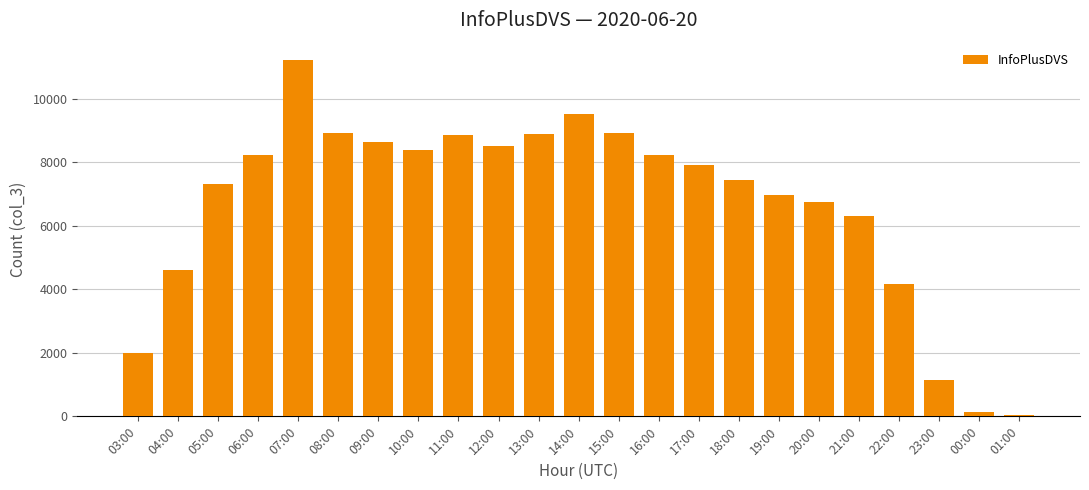

The value at 19:00 is 11326. True or false?

False